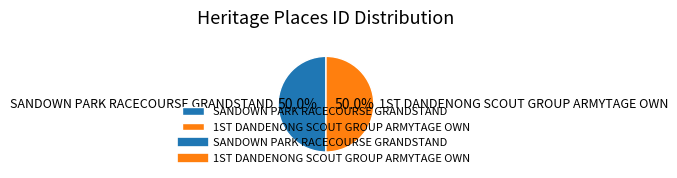

How much of the chart is everything except SANDOWN PARK RACECOURSE GRANDSTAND?

50.0%